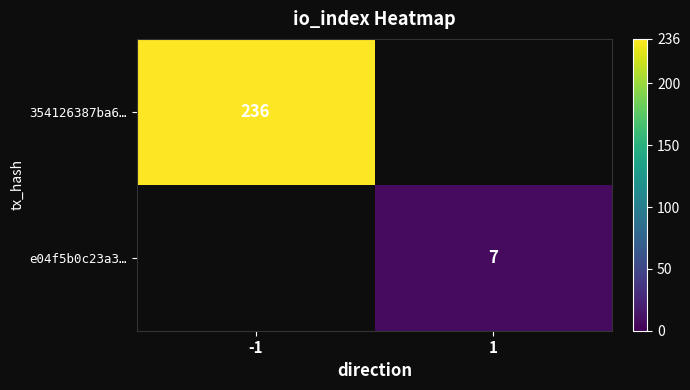

True or false: 354126387ba6… has a value of 127 at -1.

False